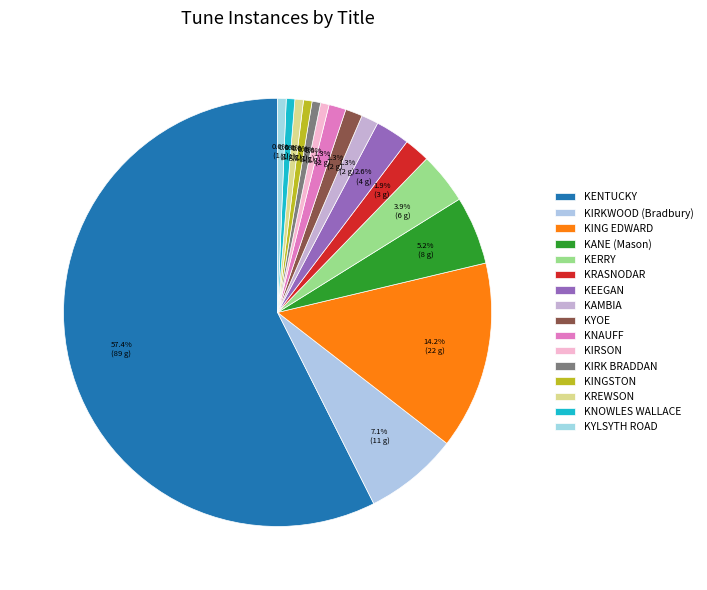

Count the number of slices in the pie.

16